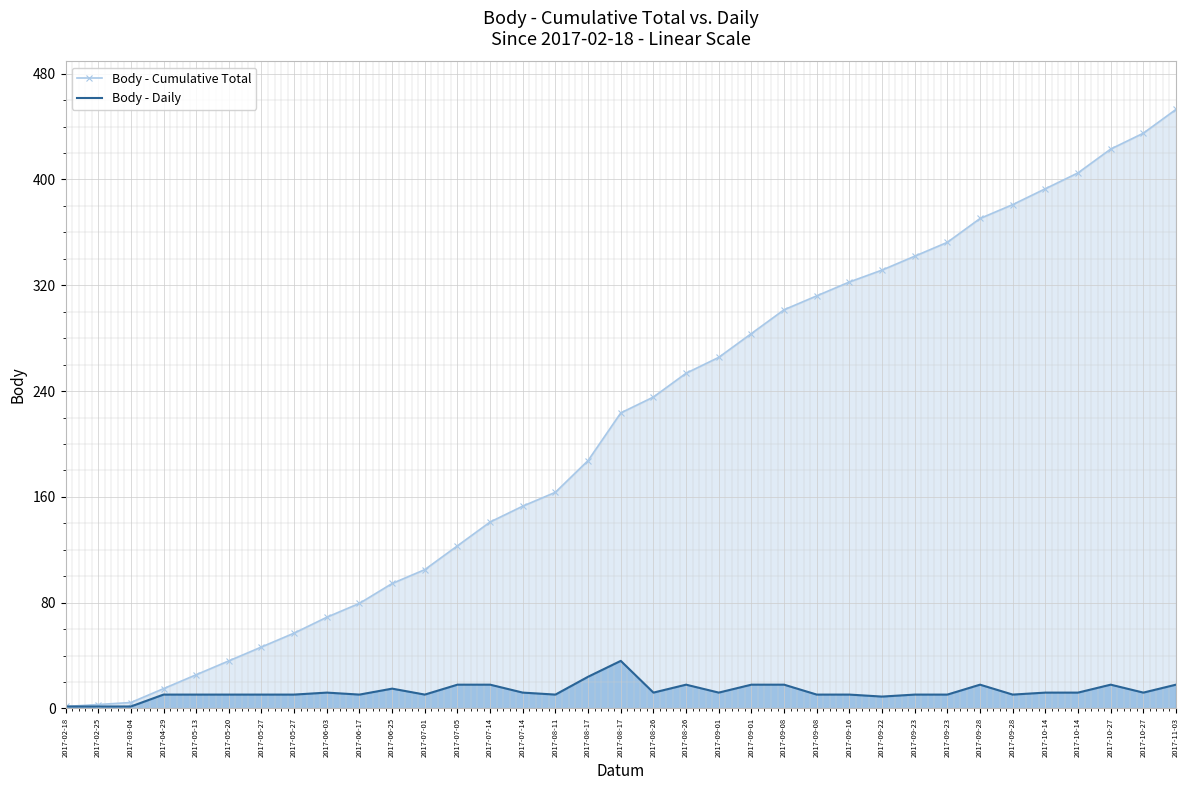

True or false: Body - Daily and Body - Cumulative Total intersect in this chart.

False